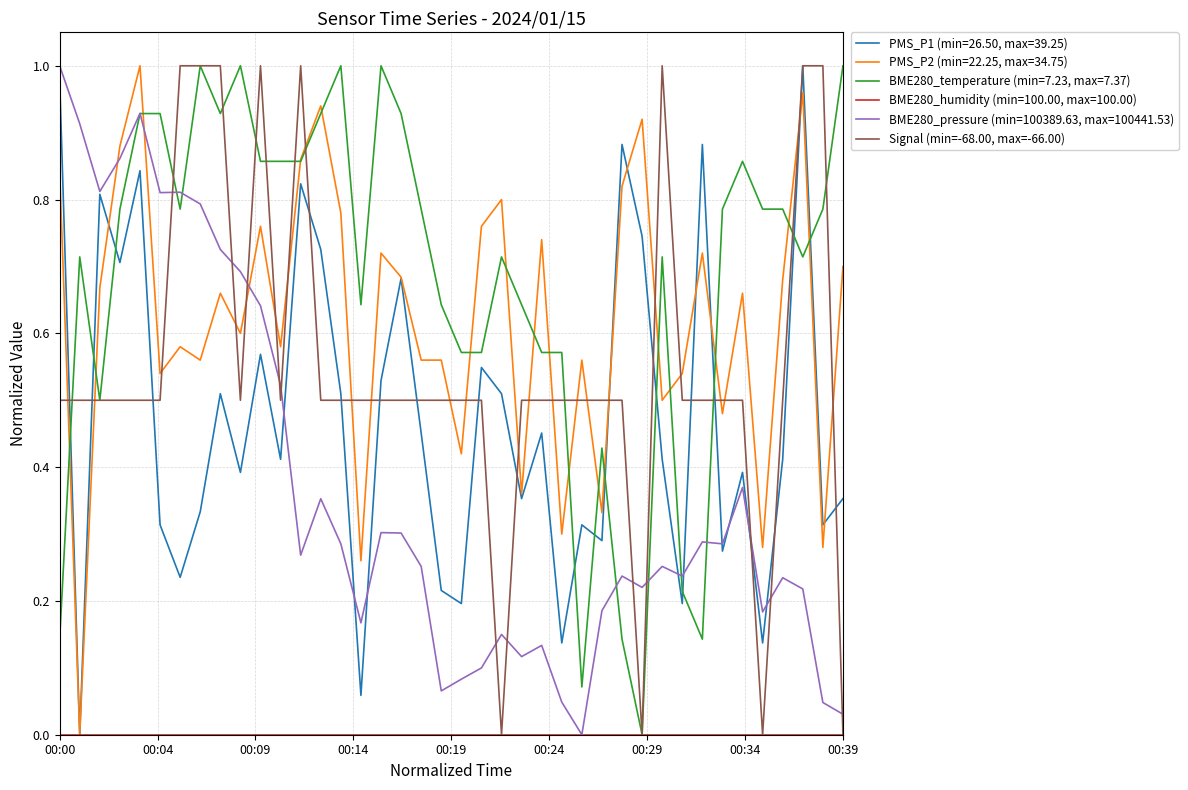

True or false: Signal (min=-68.00, max=-66.00) and BME280_pressure (min=100389.63, max=100441.53) intersect in this chart.

True